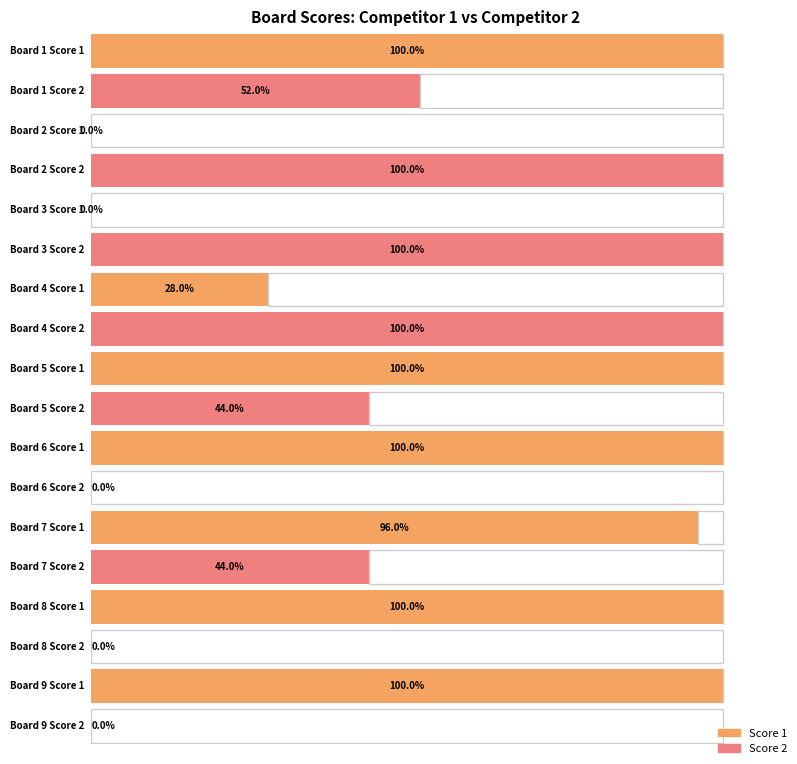

Between 2 and 8, which is larger?

8